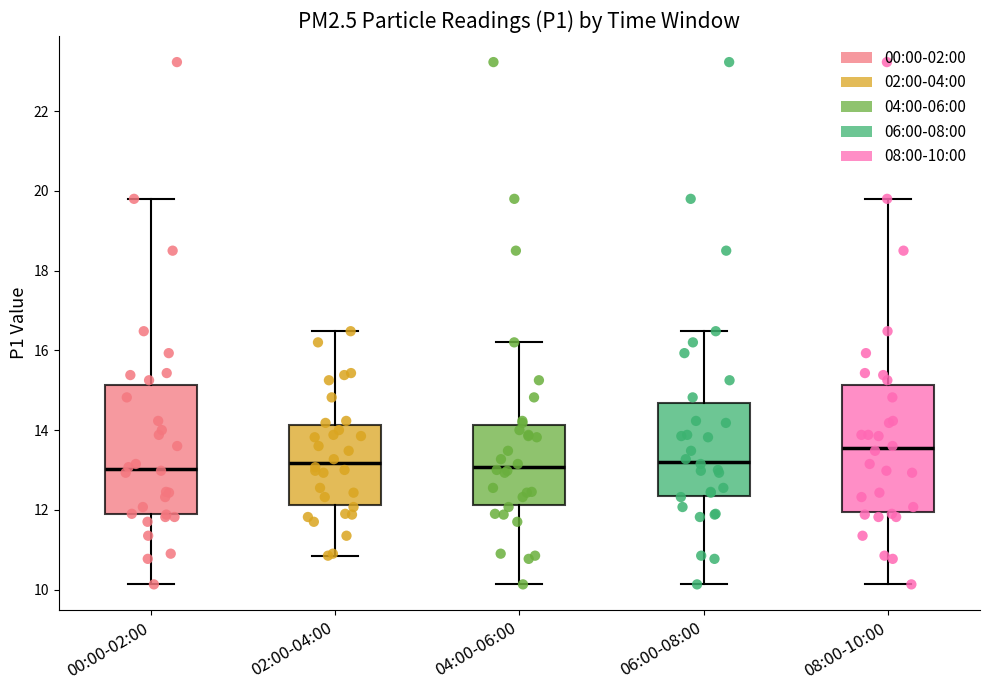

Reading left to right, transcribe this box plot: for each box, give where its median line is, the range the box spans, and where its two whiskers end, as read against the y-axis. The values are not printed on the chart, so give them approximately, as read against the axis.

00:00-02:00: median 13.0, box 11.8 to 15.2, whiskers 10.2 to 19.8
02:00-04:00: median 13.2, box 12.2 to 14.2, whiskers 10.8 to 16.4
04:00-06:00: median 13.0, box 12.2 to 14.2, whiskers 10.2 to 16.2
06:00-08:00: median 13.2, box 12.4 to 14.6, whiskers 10.2 to 16.4
08:00-10:00: median 13.6, box 12.0 to 15.2, whiskers 10.2 to 19.8